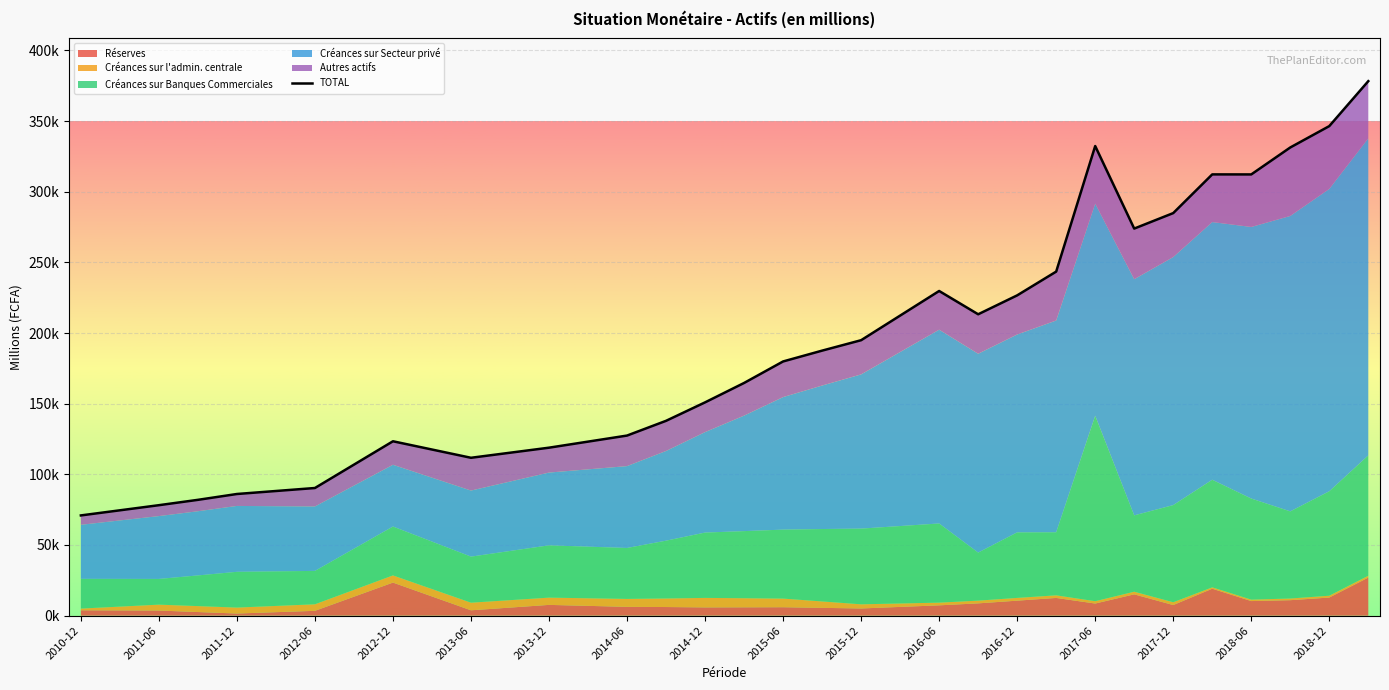

The Autres actifs series shows 17612.1 at 2013-12. True or false?

True